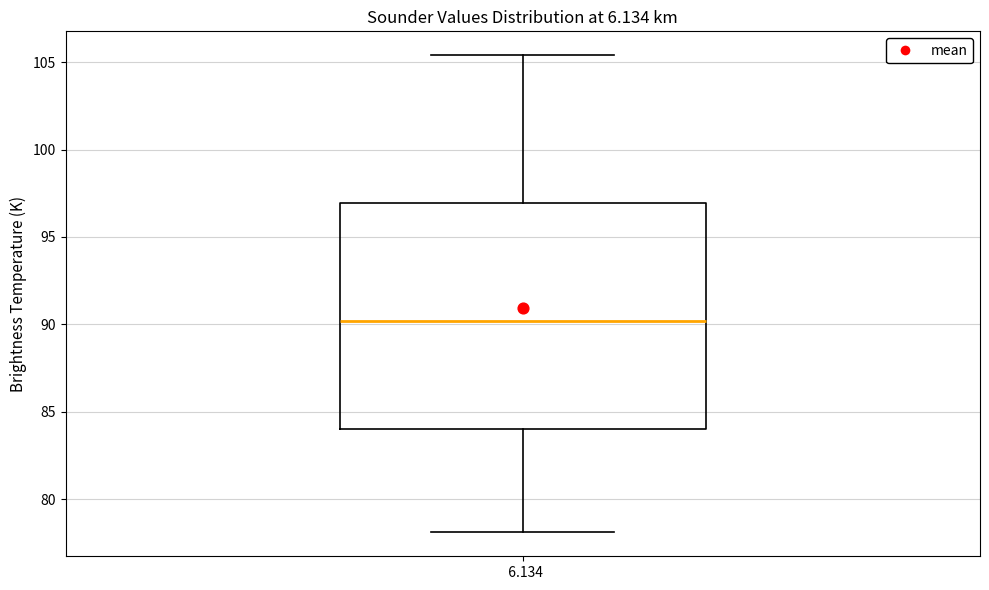

Transcribe this box plot: give where the median line is, the range the box spans, and where the two whiskers end, as read against the y-axis. The values are not printed on the chart, so give them approximately, as read against the axis.

median 90.0, box 84.0 to 97.0, whiskers 78.0 to 105.5